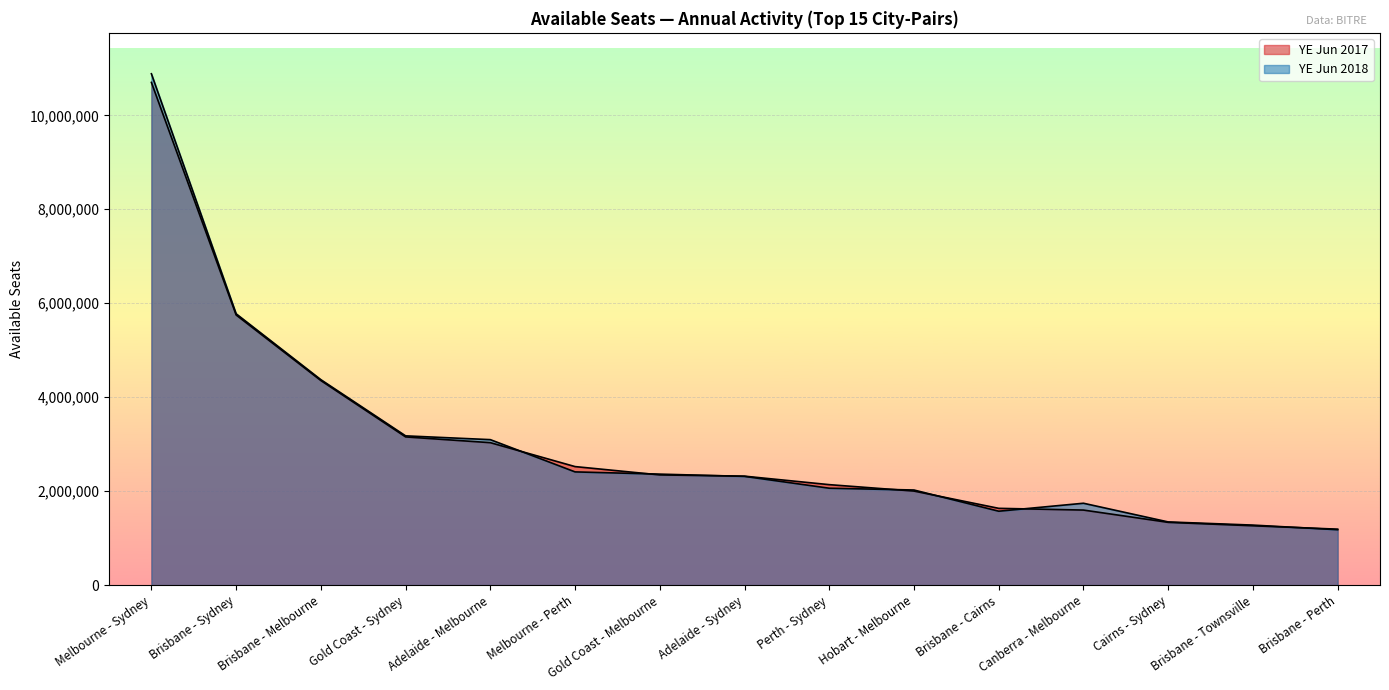

Reading left to right, what are all the values shown in this chart?

YE Jun 2018: Melbourne - Sydney=10884819	Brisbane - Sydney=5776160	Brisbane - Melbourne=4373619	Gold Coast - Sydney=3177640	Adelaide - Melbourne=3096909	Melbourne - Perth=2410435	Gold Coast - Melbourne=2362909	Adelaide - Sydney=2315062	Perth - Sydney=2063193	Hobart - Melbourne=2024857	Brisbane - Cairns=1573570	Canberra - Melbourne=1743150	Cairns - Sydney=1345406	Brisbane - Townsville=1277989	Brisbane - Perth=1179519
YE Jun 2017: Melbourne - Sydney=10700440	Brisbane - Sydney=5750369	Brisbane - Melbourne=4354680	Gold Coast - Sydney=3155009	Adelaide - Melbourne=3032422	Melbourne - Perth=2523432	Gold Coast - Melbourne=2346124	Adelaide - Sydney=2319405	Perth - Sydney=2138966	Hobart - Melbourne=2002299	Brisbane - Cairns=1634693	Canberra - Melbourne=1597880	Cairns - Sydney=1336465	Brisbane - Townsville=1263451	Brisbane - Perth=1191307